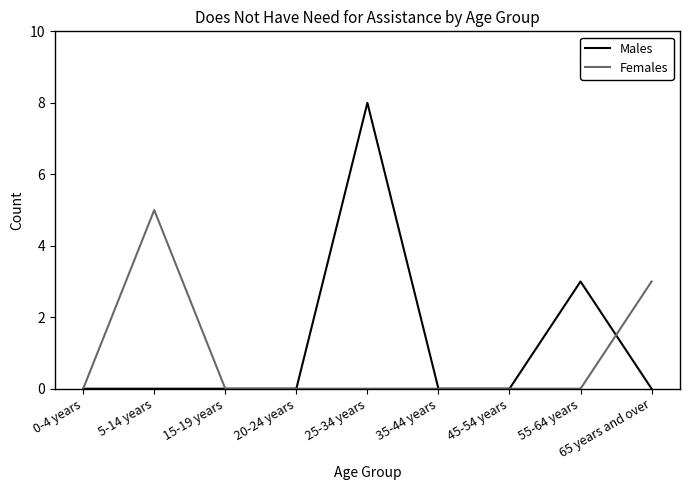

What are all the series names shown in the legend?

Males, Females